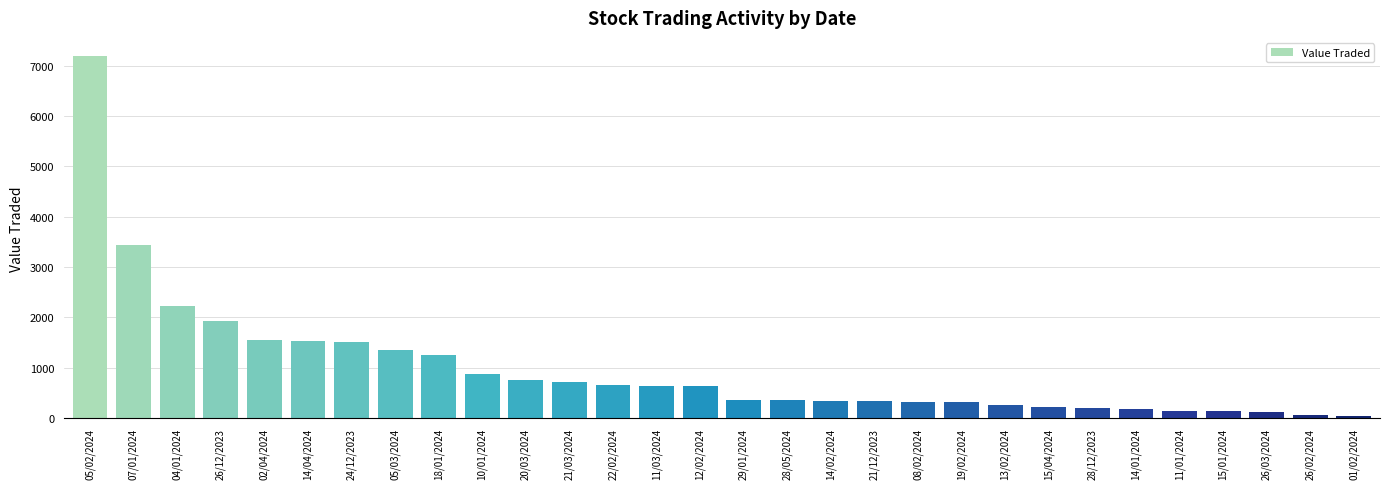

Is it true that the value at 24/12/2023 is 417?

False